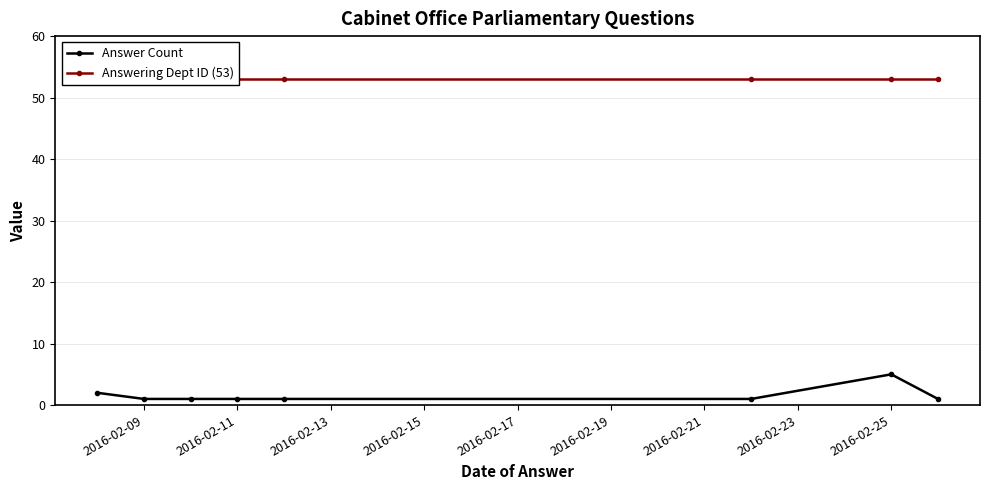

True or false: Answer Count has more than 0 interior local peaks.

True